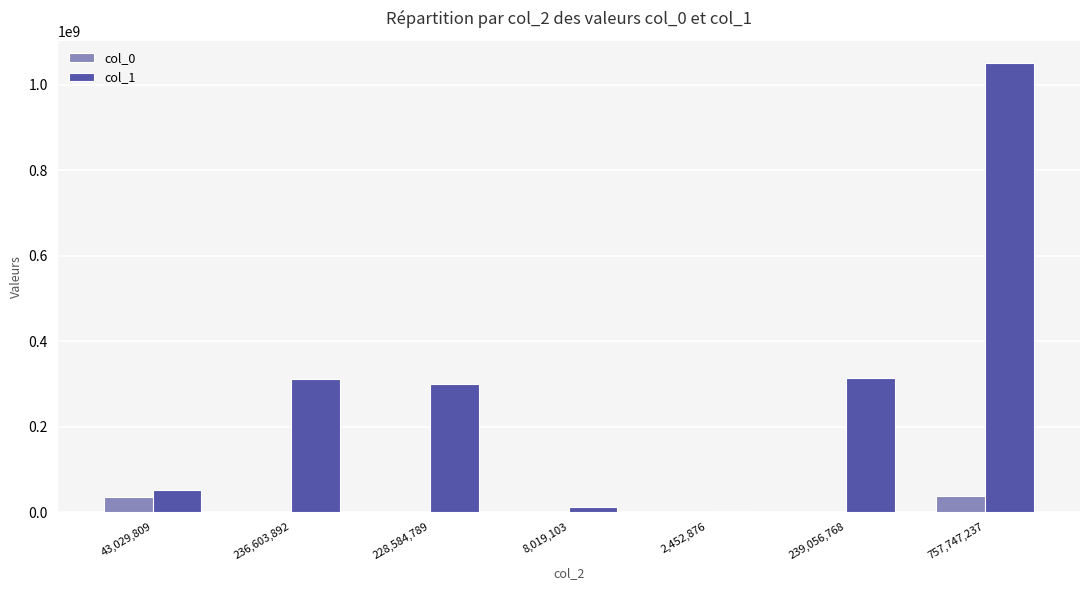

The value of col_0 at 228,584,789 is 45082. True or false?

True